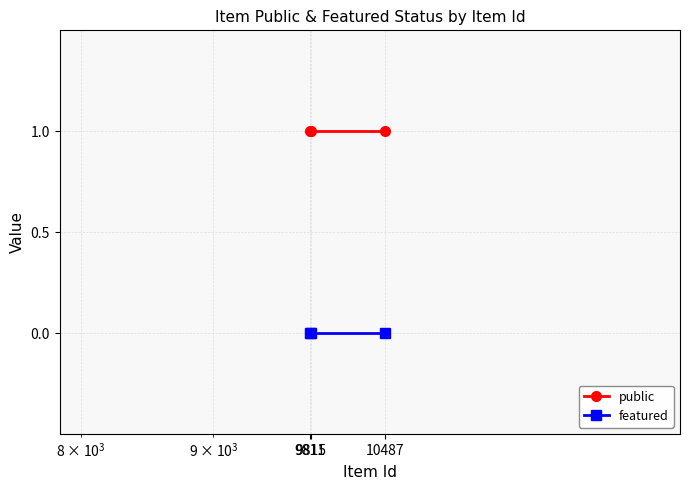

List the series in order of their peak value, highest first.

public, featured